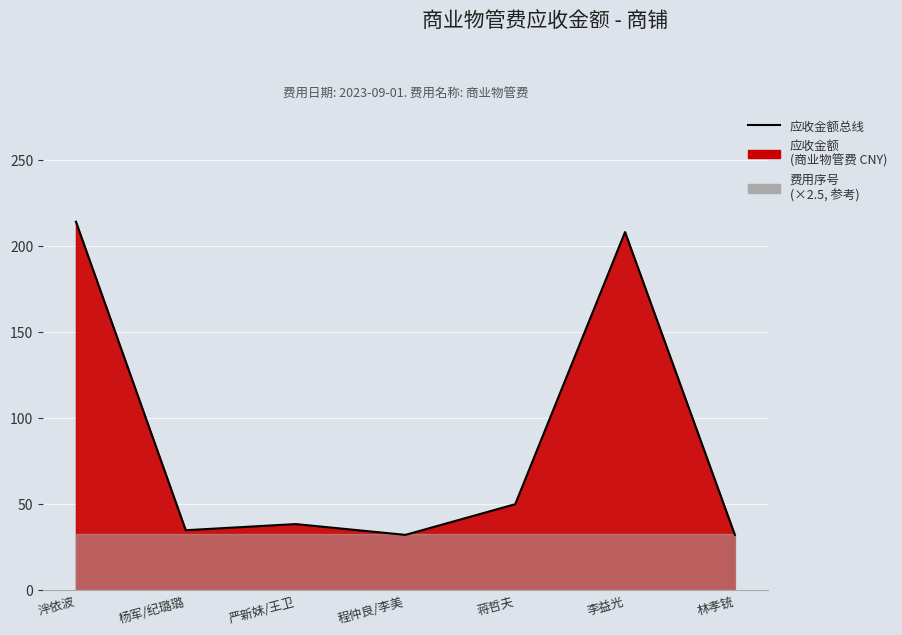

Reading right to left, what are all the values shown in this chart?

32.1	208.2	50.0	32.1	38.4	34.8	214.2